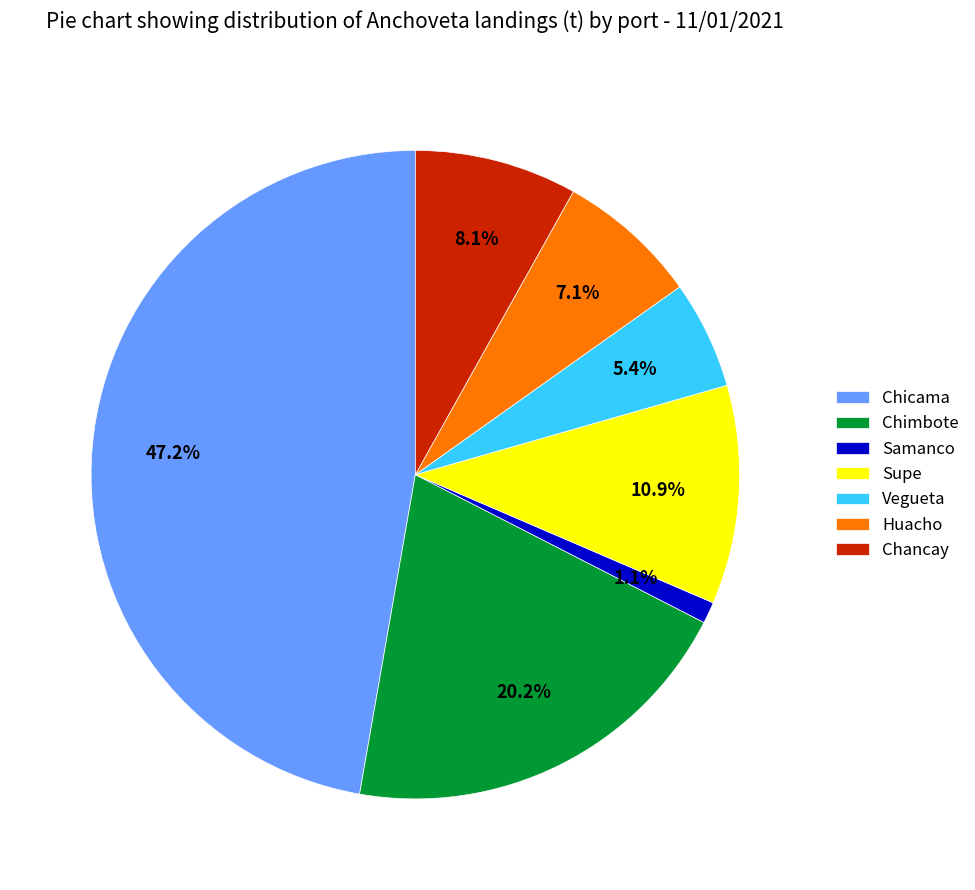

What portion of the pie excludes Samanco?

98.9%